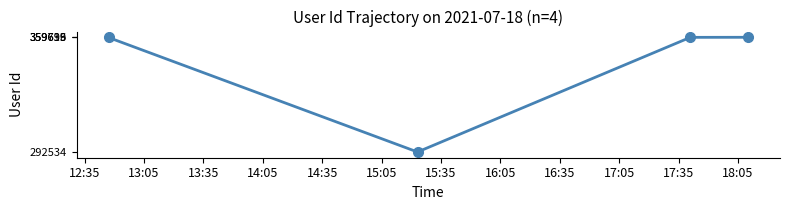

What is the value of the 4th point from the left?

359733